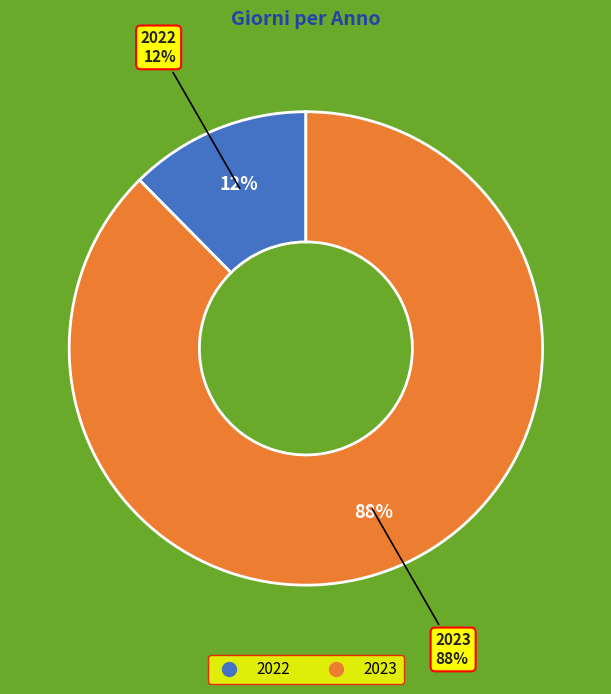

Does any single category account for the majority?

Yes